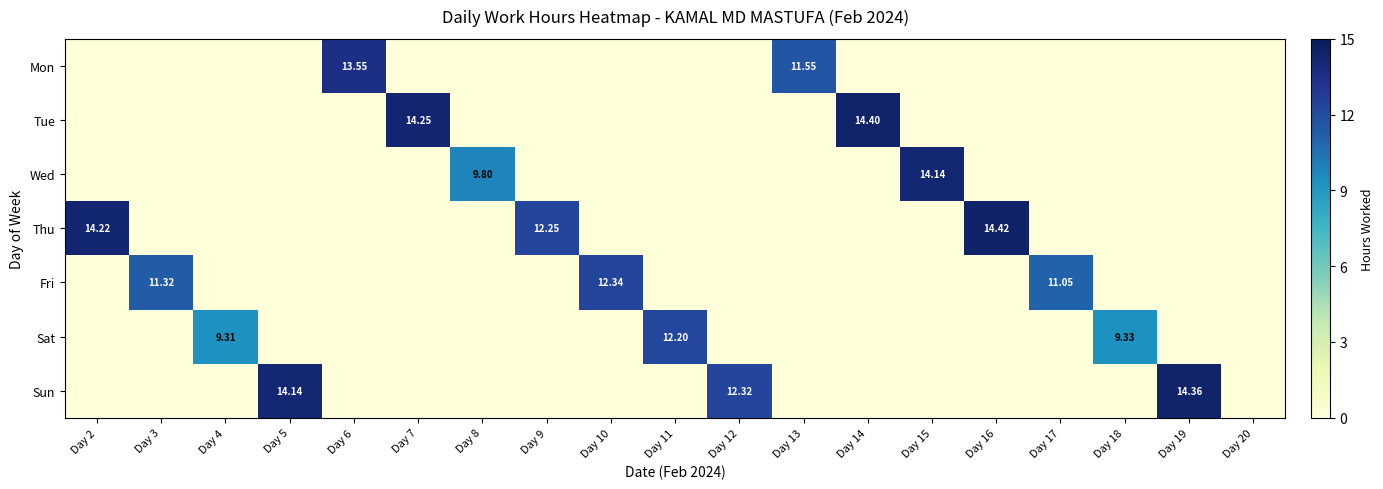

True or false: Mon has a value of 0.0 at Day 17.

True